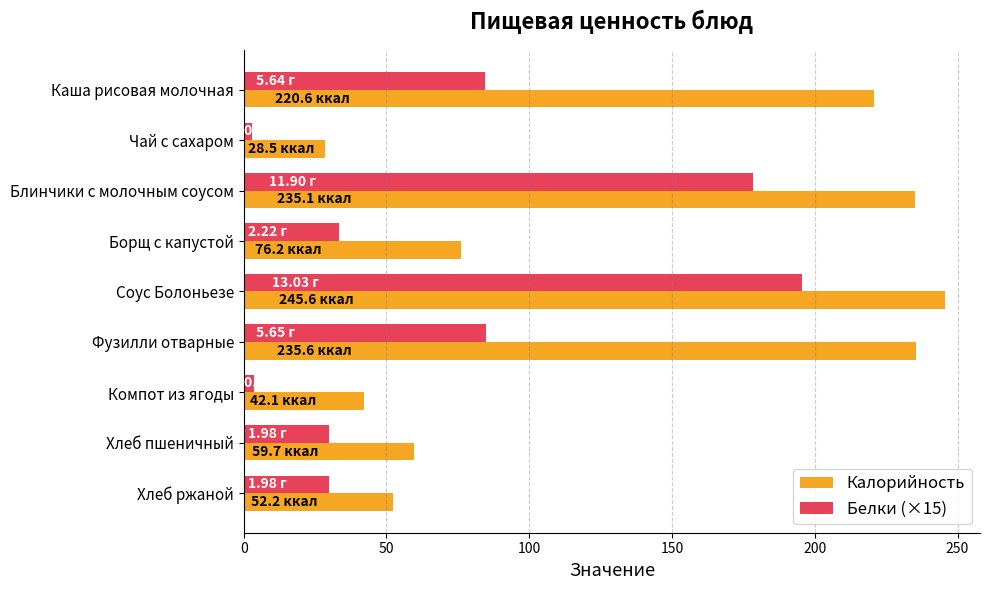

What is the average value of the Калорийность series?

132.9